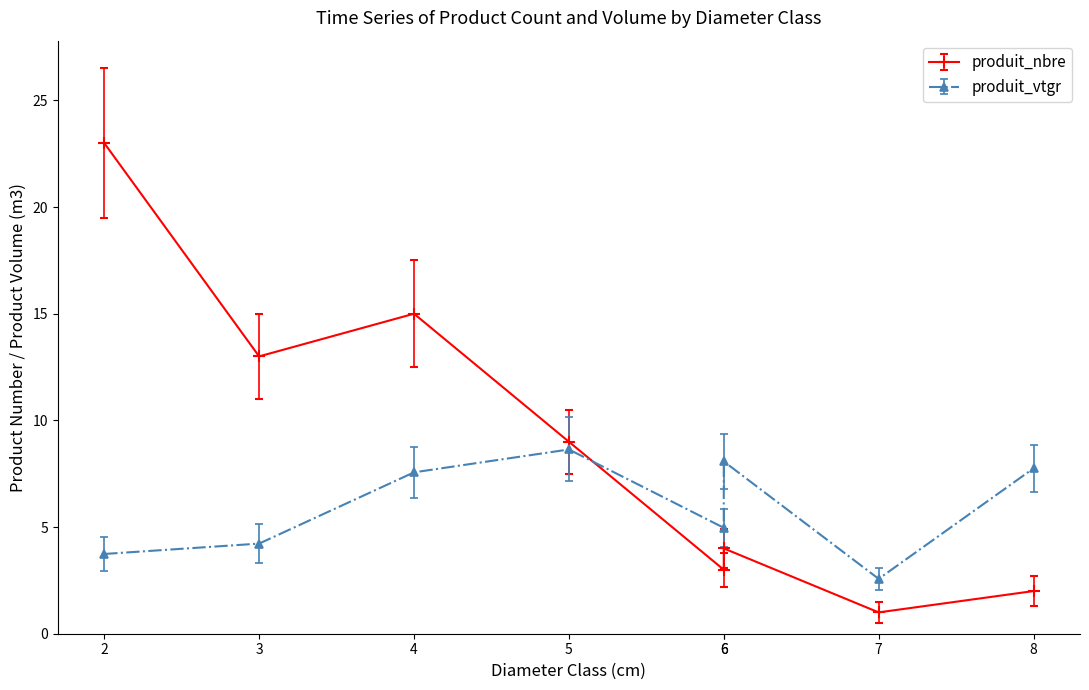

List the labels in order of produit_vtgr value, smallest first.

7, 2, 3, 6, 4, 8, 6, 5